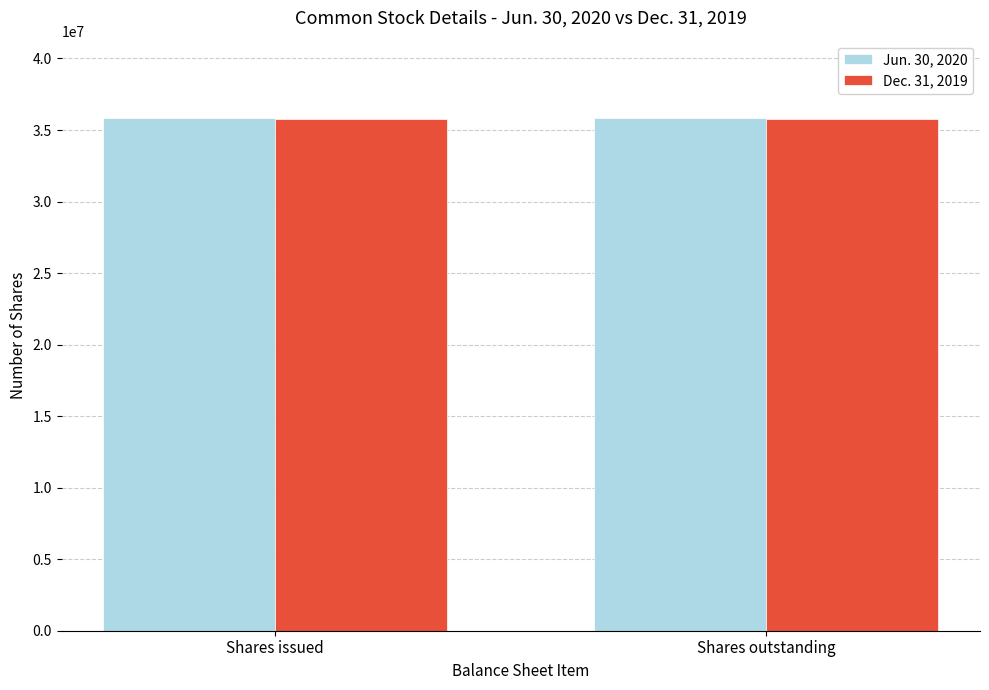

Rank the series at Shares issued from highest to lowest value.

Jun. 30, 2020, Dec. 31, 2019